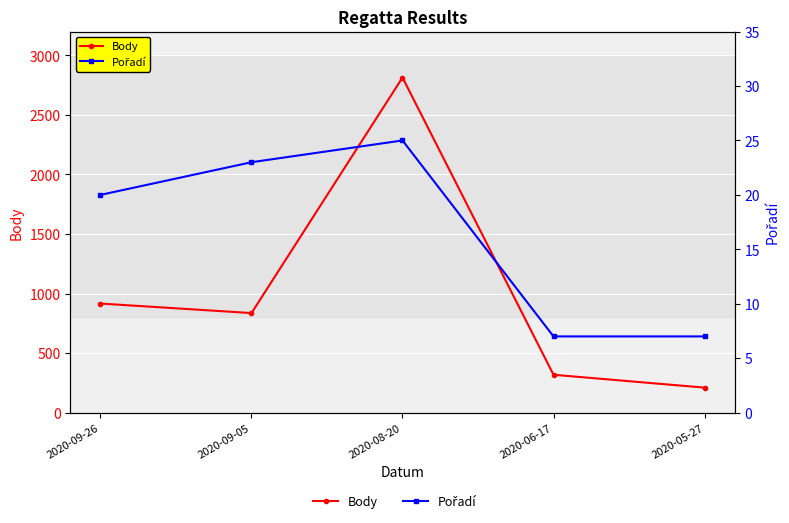

In Pořadí, how many points are higher than both neighbors (excluding endpoints)?

1